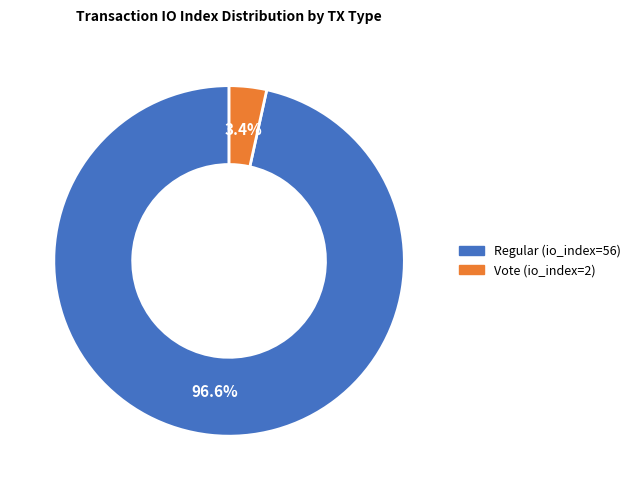

How many slices are in this pie chart?

2